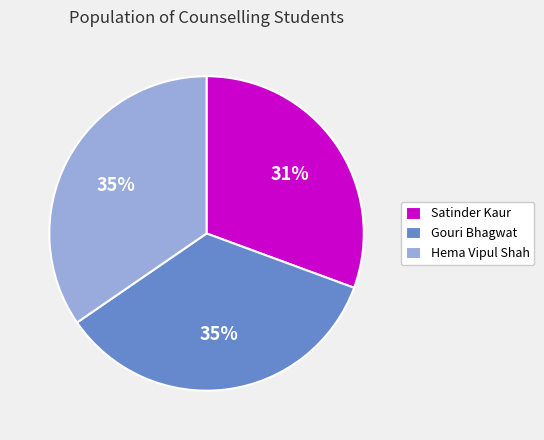

To the nearest percent, what is the average slice percentage?

33%